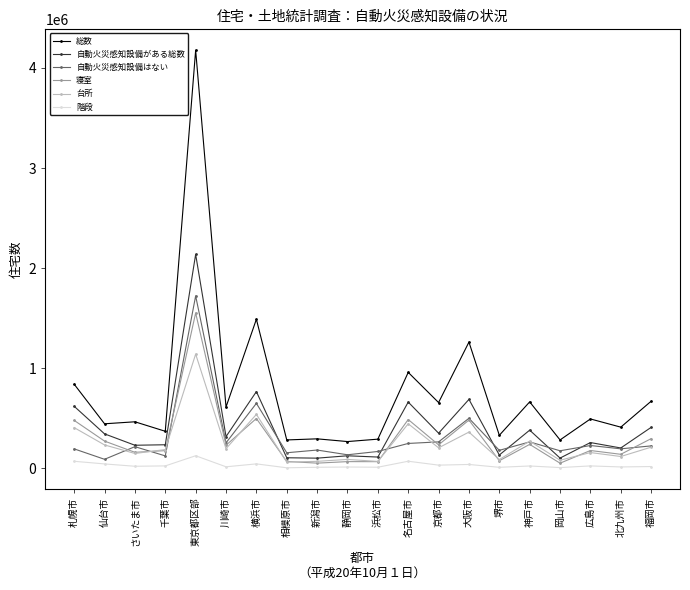

The 自動火災感知設備はない series shows 169370 at 浜松市. True or false?

True